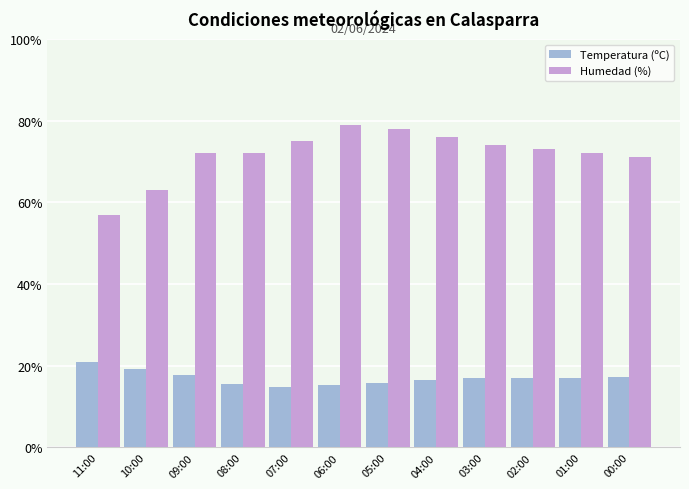

Between 11:00 and 06:00, which series saw the biggest shift?

Humedad (%)